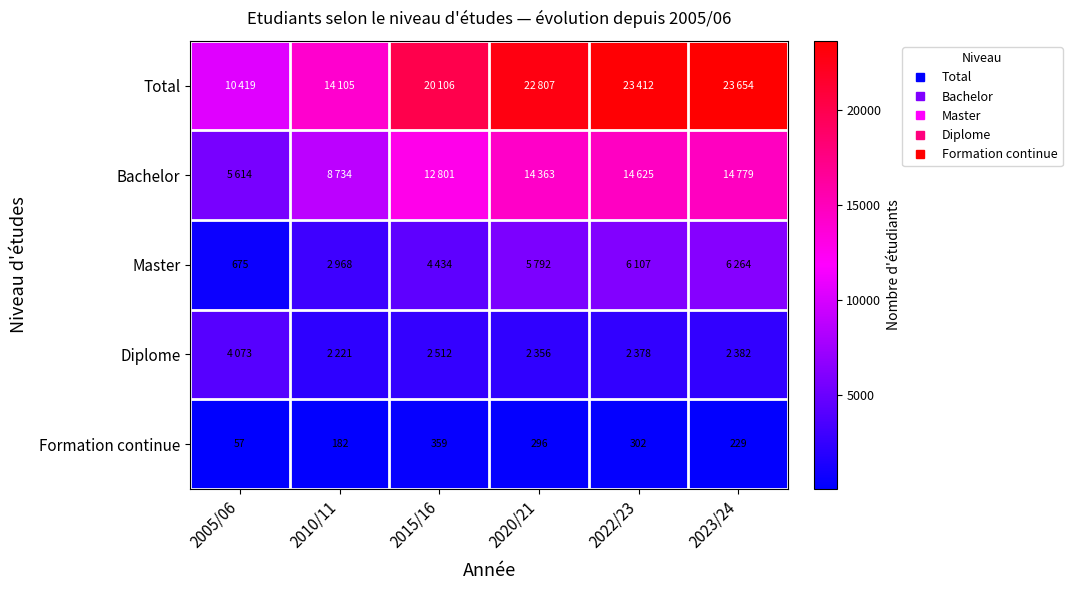

What is the difference between the Total values at 2010/11 and 2020/21?

8702